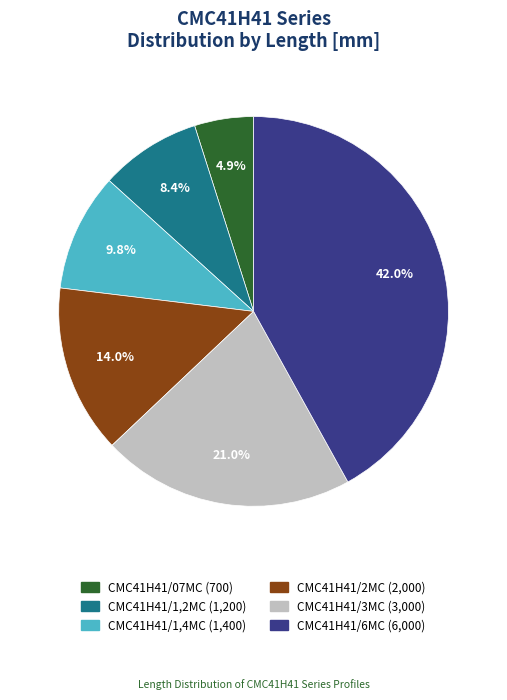

Is there any slice that represents more than half of the pie?

No